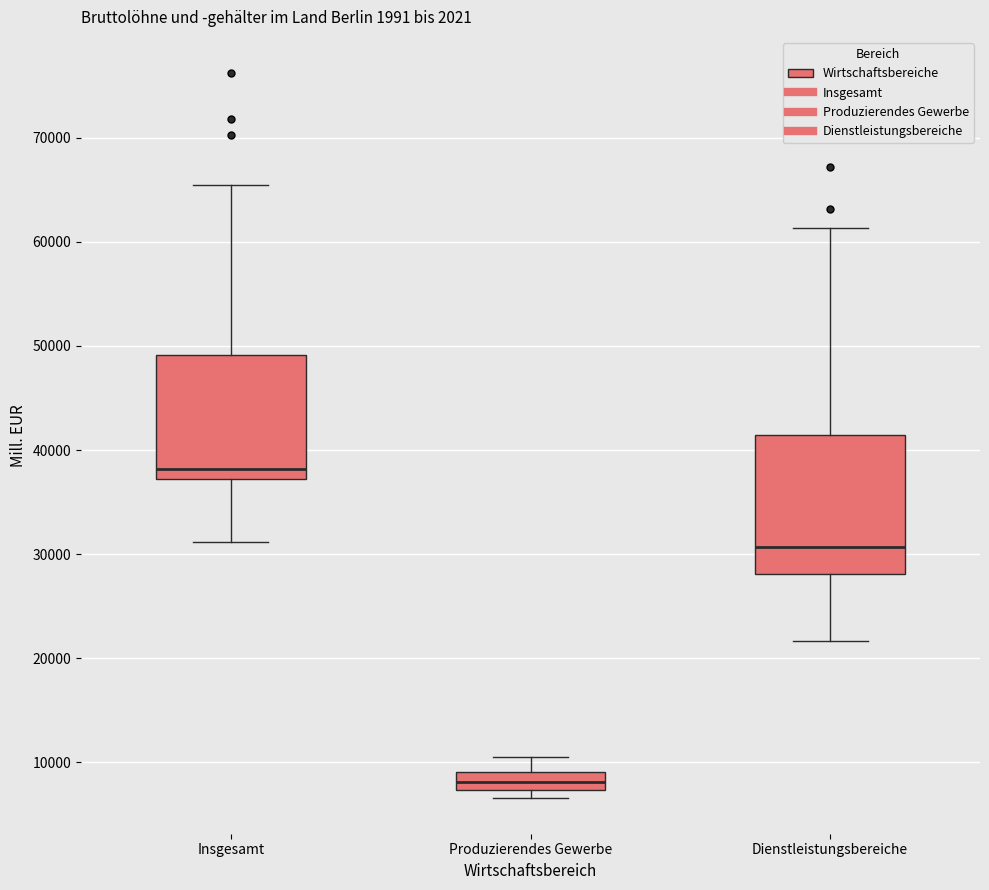

Which box is the tallest, from its lower edge to its upper edge?

Dienstleistungsbereiche